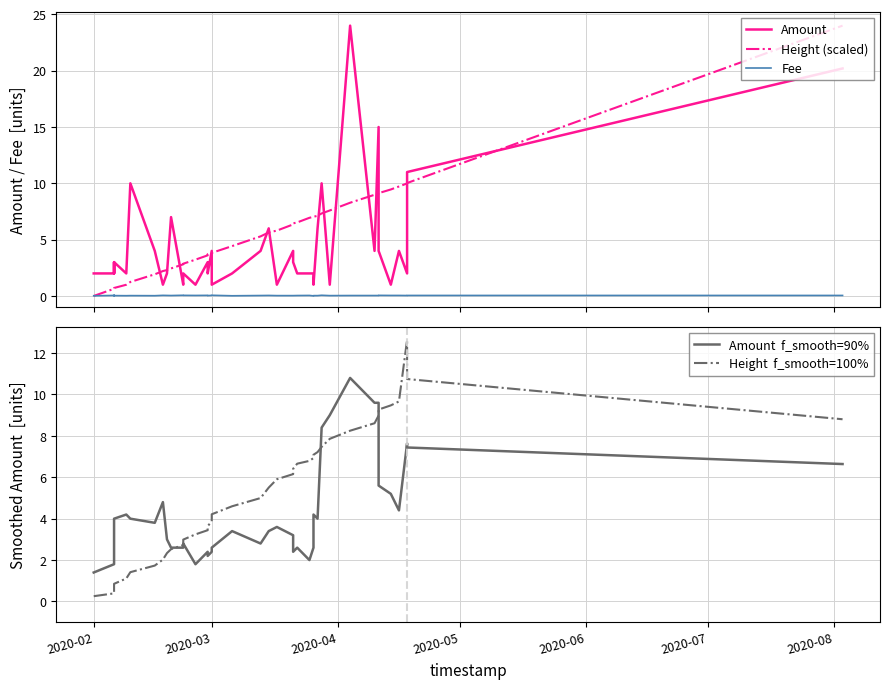

What is the value of the Height  f_smooth=100% point at the 10th from the left?

2.3